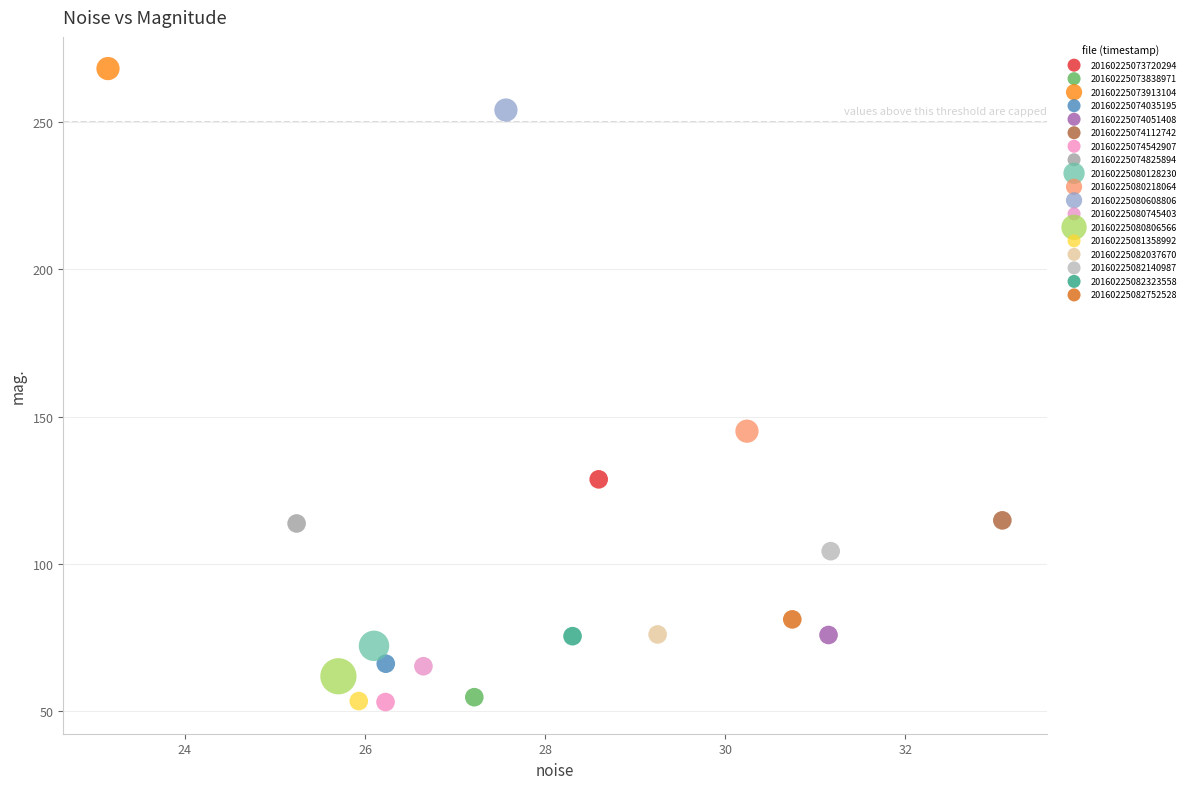

Which series reaches the maximum Y coordinate?

20160225073913104